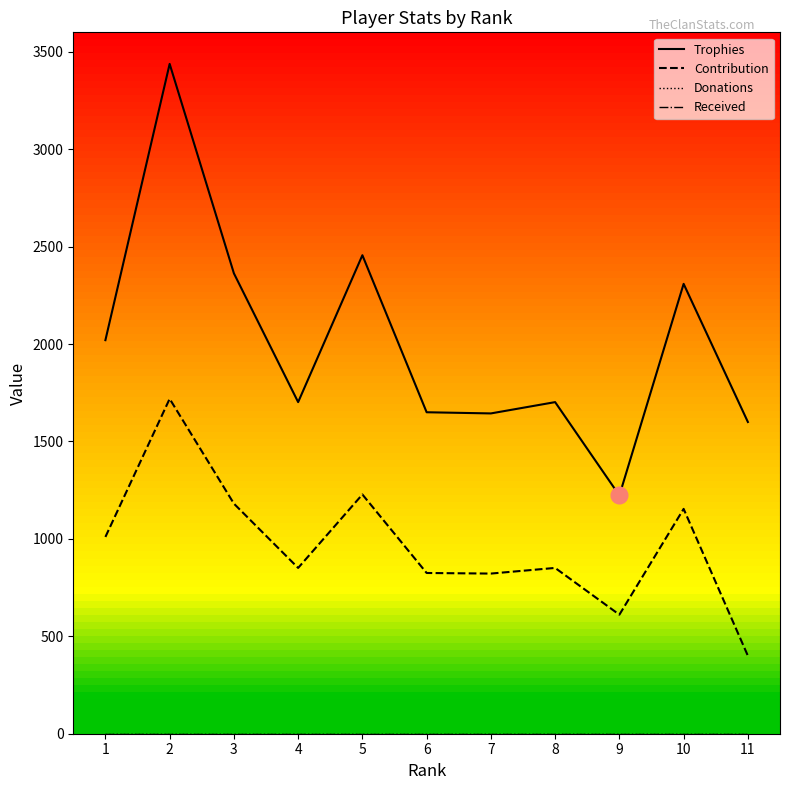

Which category has the lowest value across all series?

1